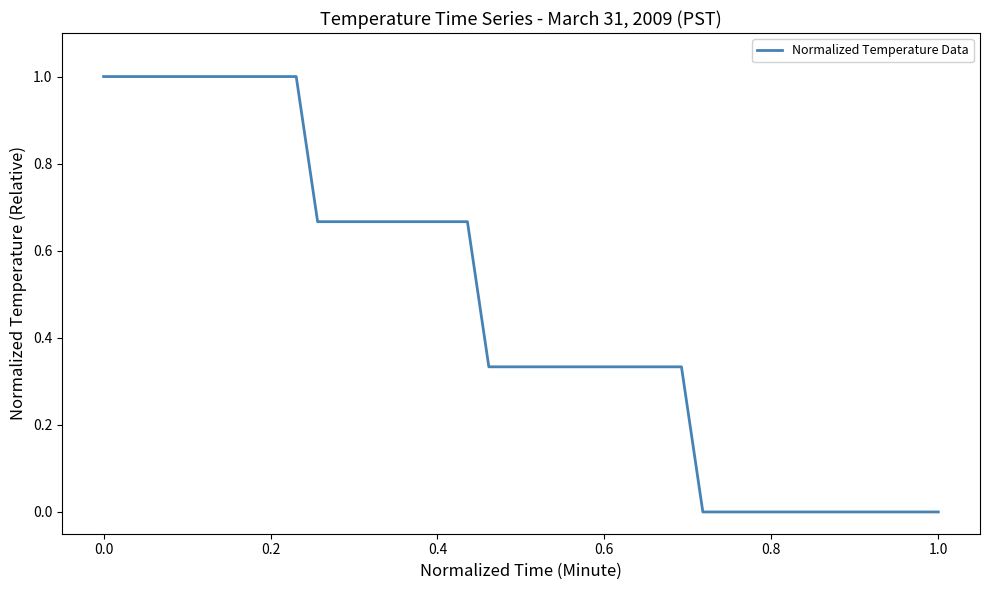

What is the greatest value displayed?

1.0